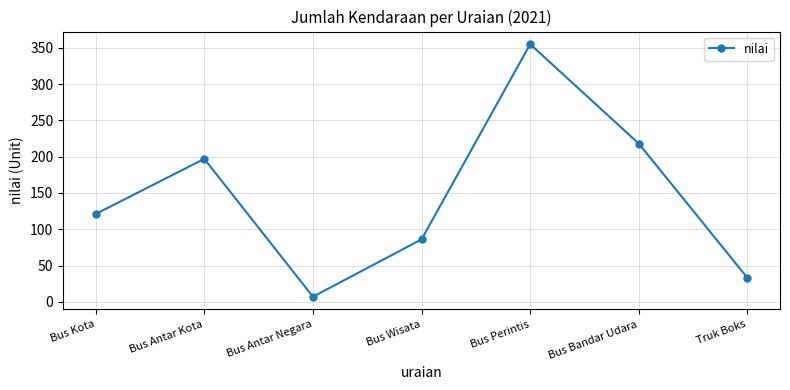

What is the label of the 3rd point from the right?

Bus Perintis